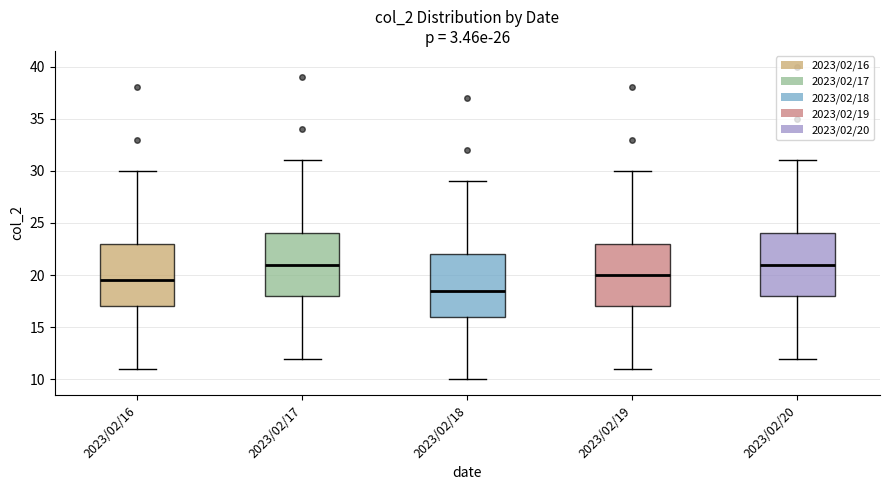

Where does the median line of the box for 2023/02/19 sit on the y-axis? The values are not printed on the chart, so give them approximately, as read against the axis.

20.0